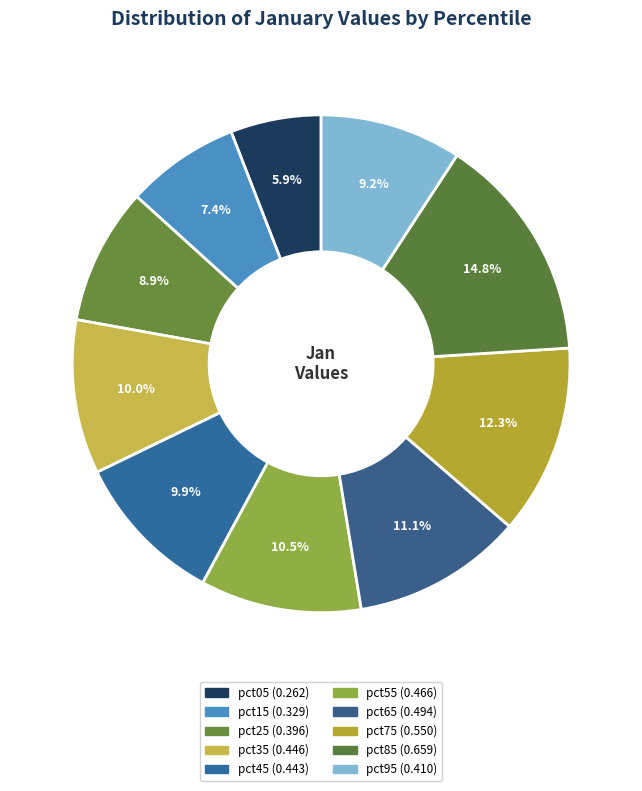

Which slice is the largest?

pct85